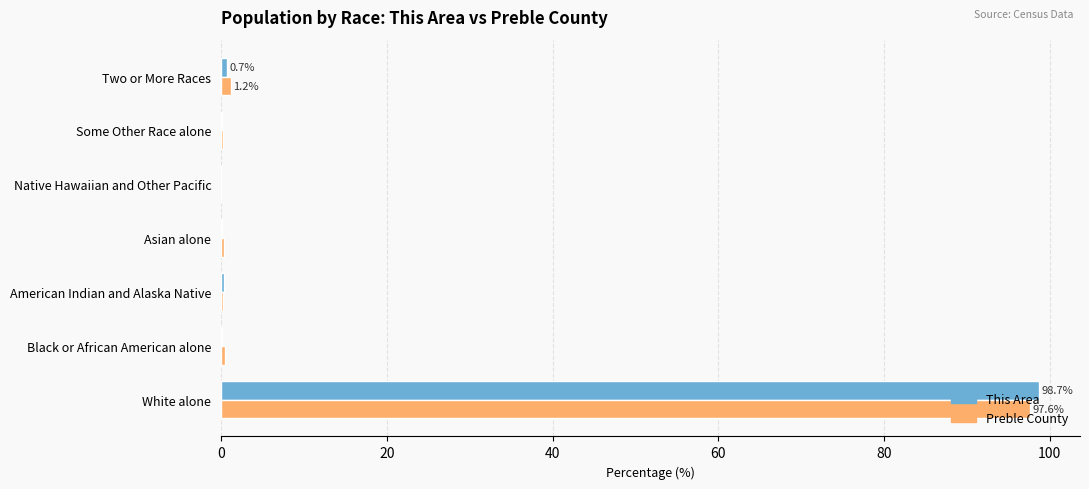

What is the sum of all This Area values?

100.0